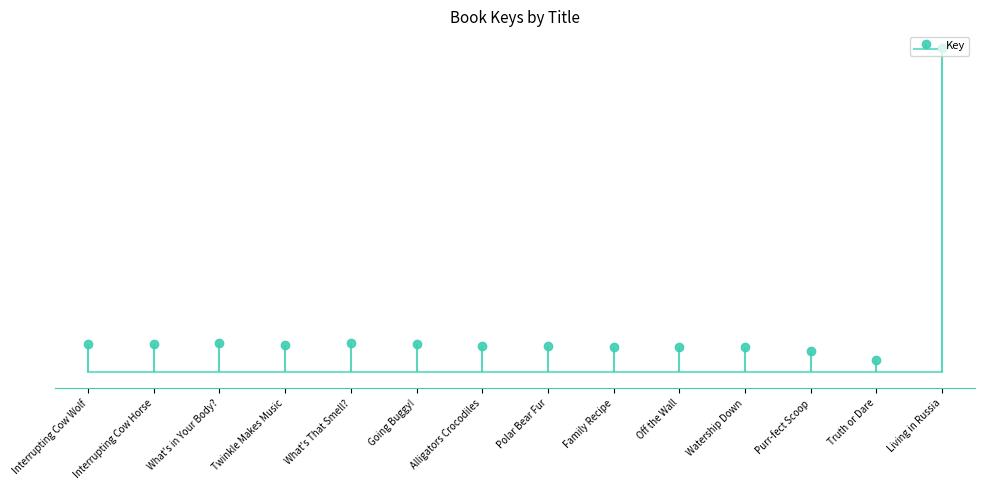

How many bars are there in total?

14